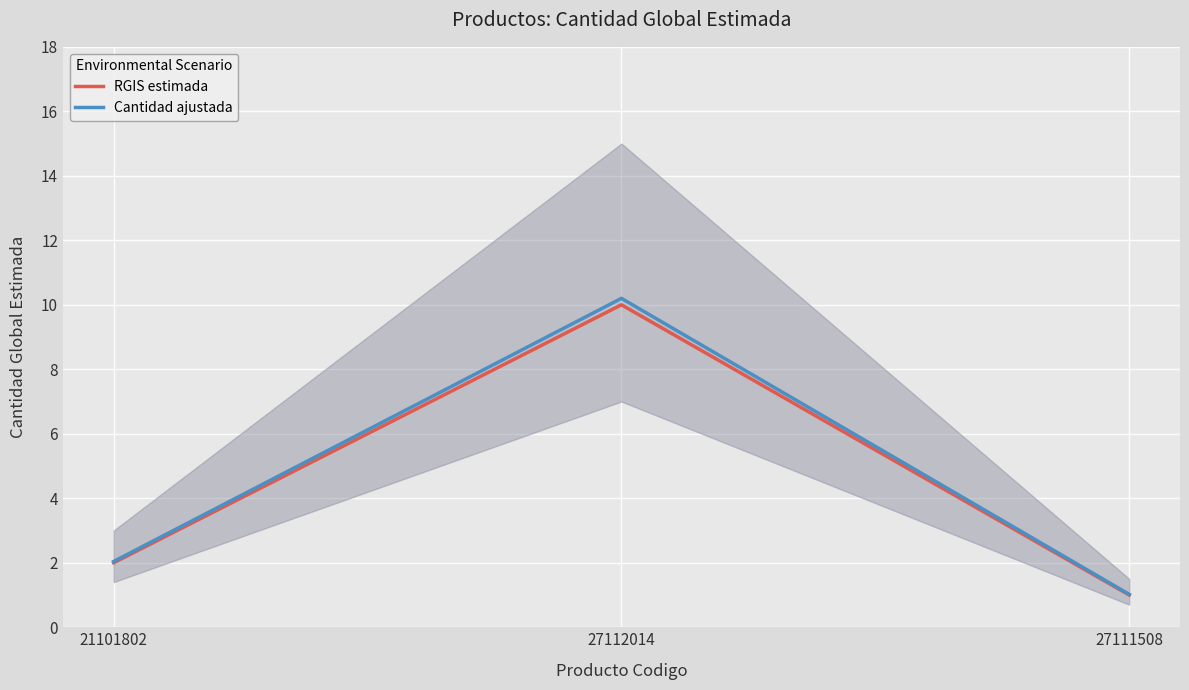

Rank the categories by RGIS estimada value from highest to lowest.

27112014, 21101802, 27111508